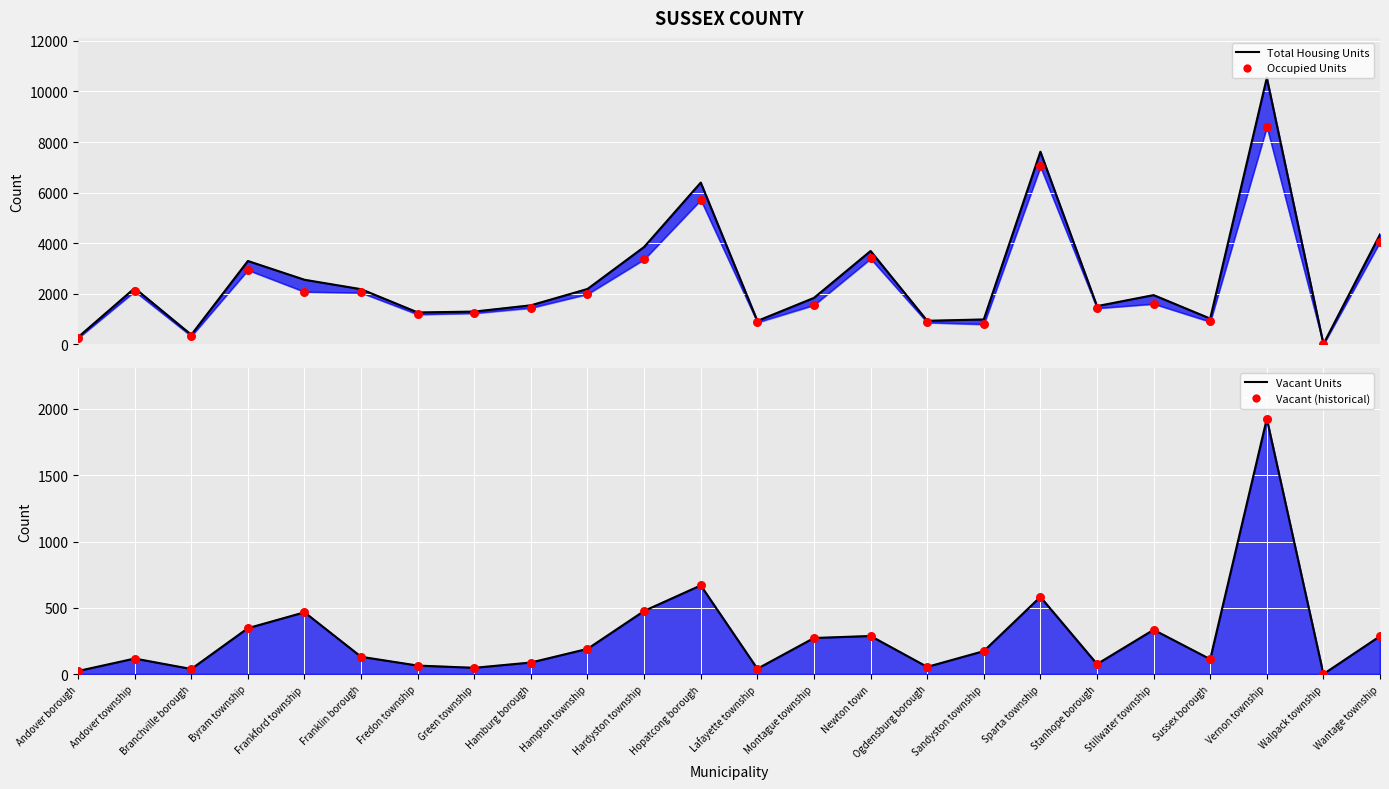

Which series has the largest total across all categories?

Total Housing Units